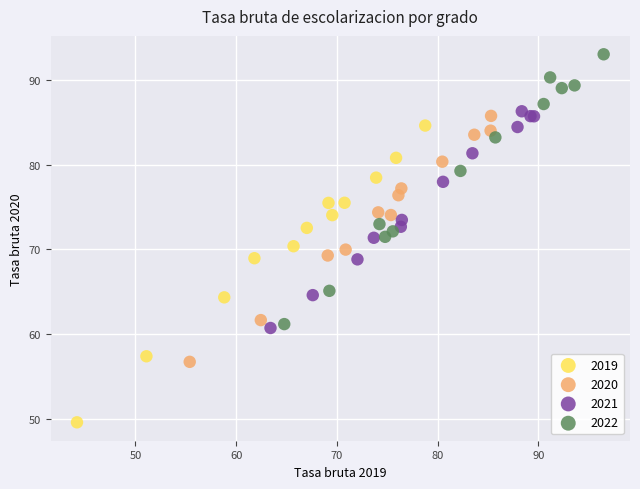

Which series reaches the maximum Y coordinate?

2022